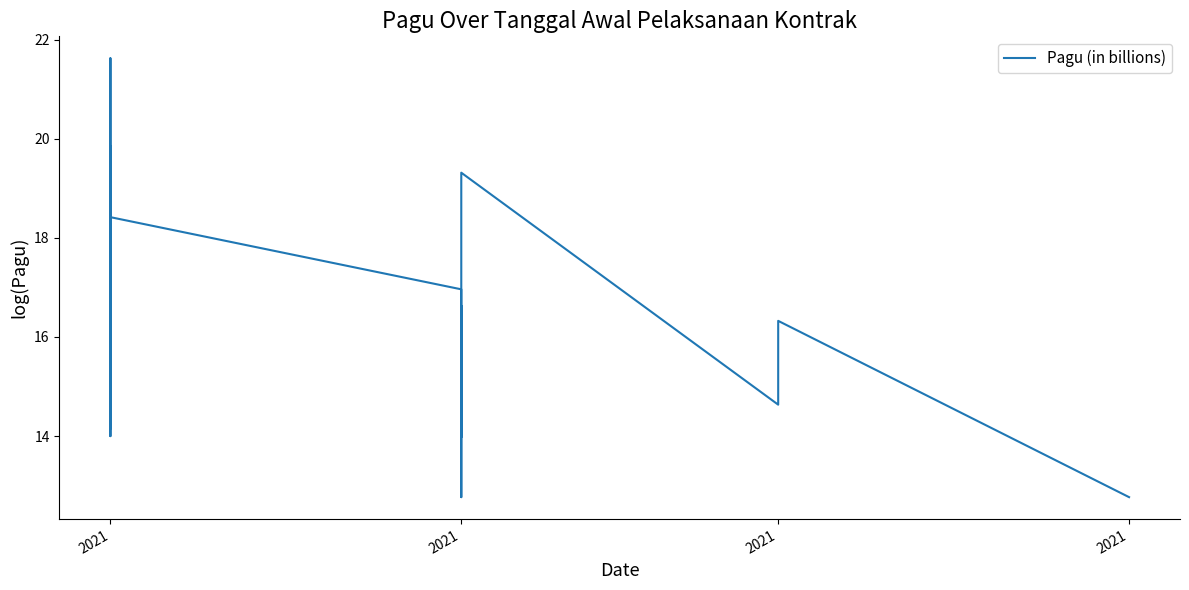

Reading right to left, list all the values displayed in this chart.

12.8	12.8	16.3	14.6	19.3	19.3	19.3	12.8	16.6	14.0	15.7	15.2	17.0	18.4	15.2	18.0	18.1	19.1	16.7	18.6	19.9	14.0	16.9	18.5	19.9	21.6	16.5	14.2	15.7	16.7	17.7	15.9	14.7	17.2	16.3	14.6	17.0	17.0	16.5	17.5